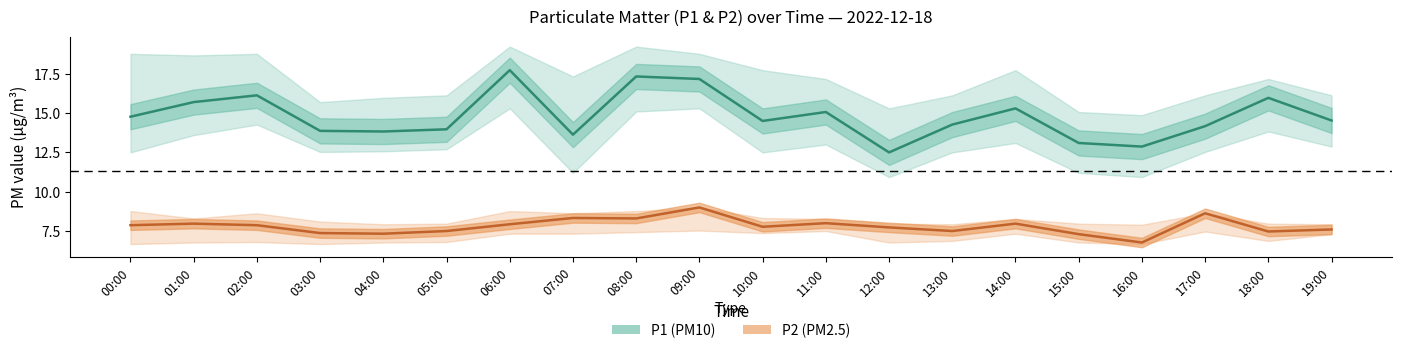

Which has a higher value, 01:00 or 04:00?

01:00